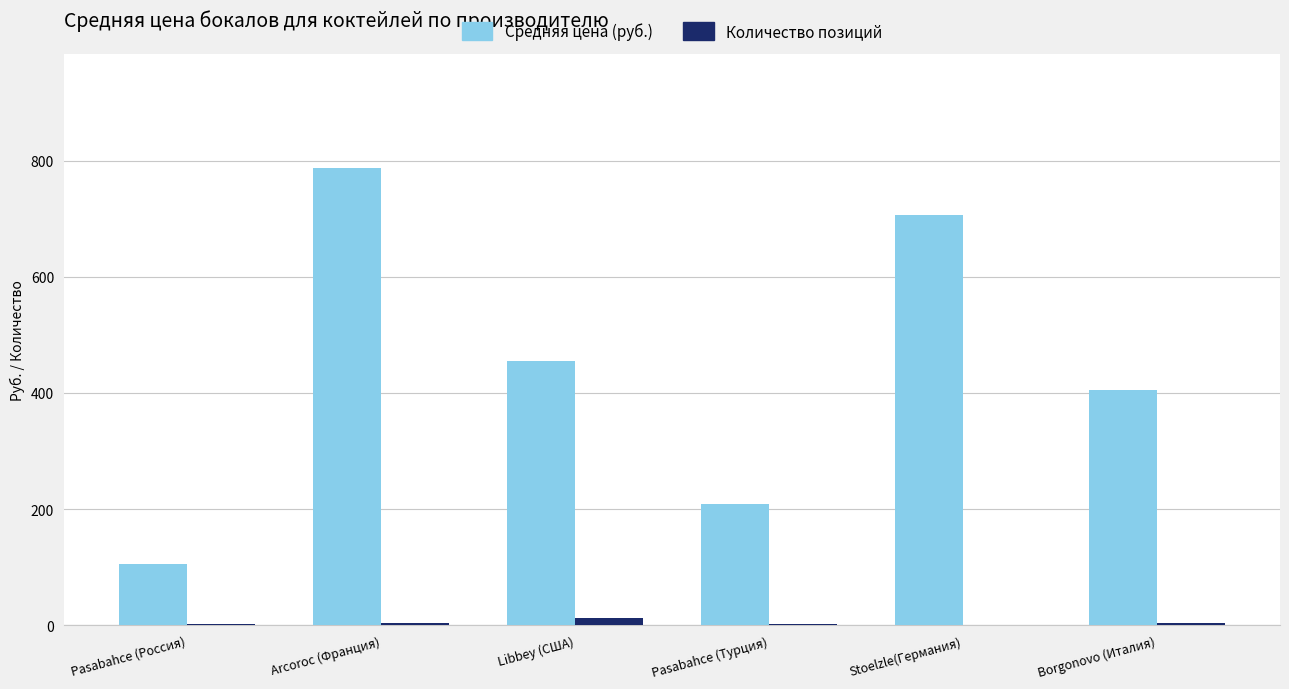

At which label does Количество позиций reach its peak?

Libbey (США)